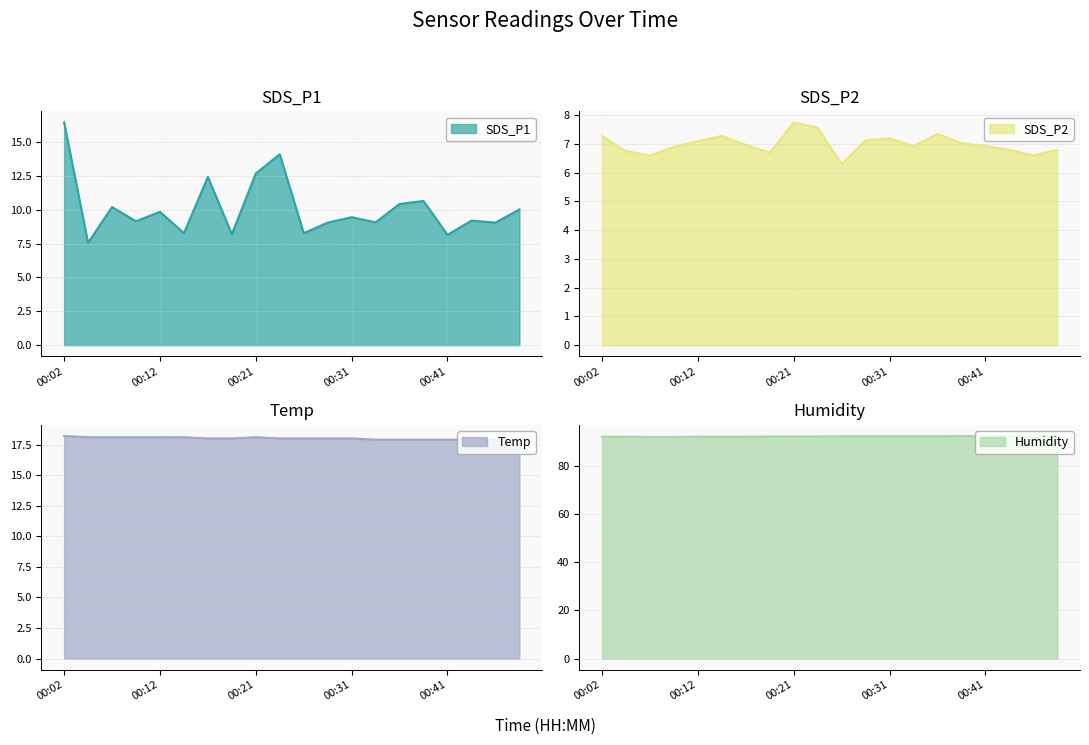

At how many categories does at least one series exceed 44?

20